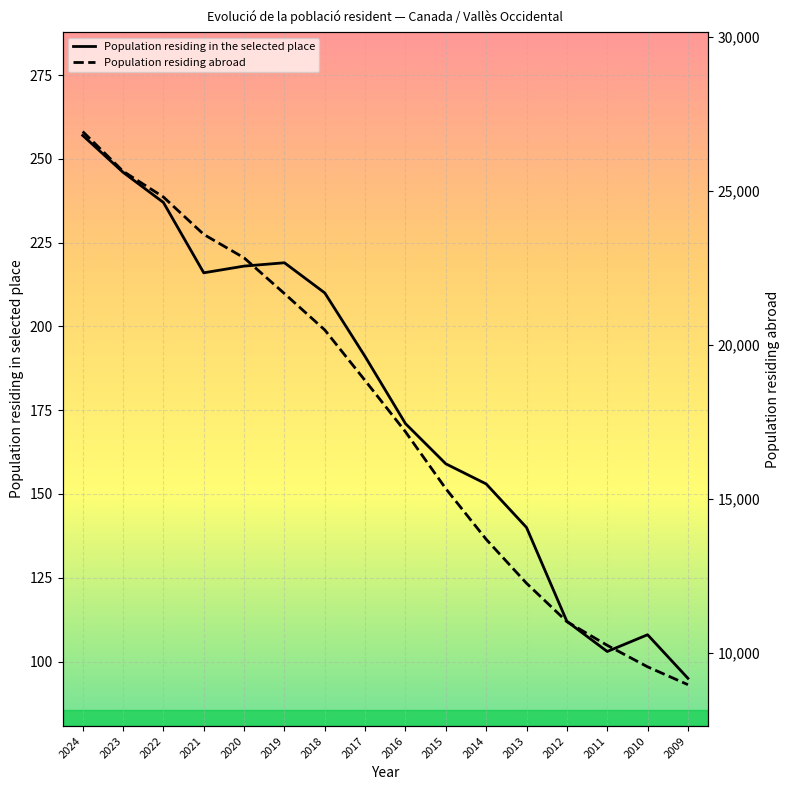

List the series in order of their peak value, highest first.

Population residing abroad, Population residing in the selected place